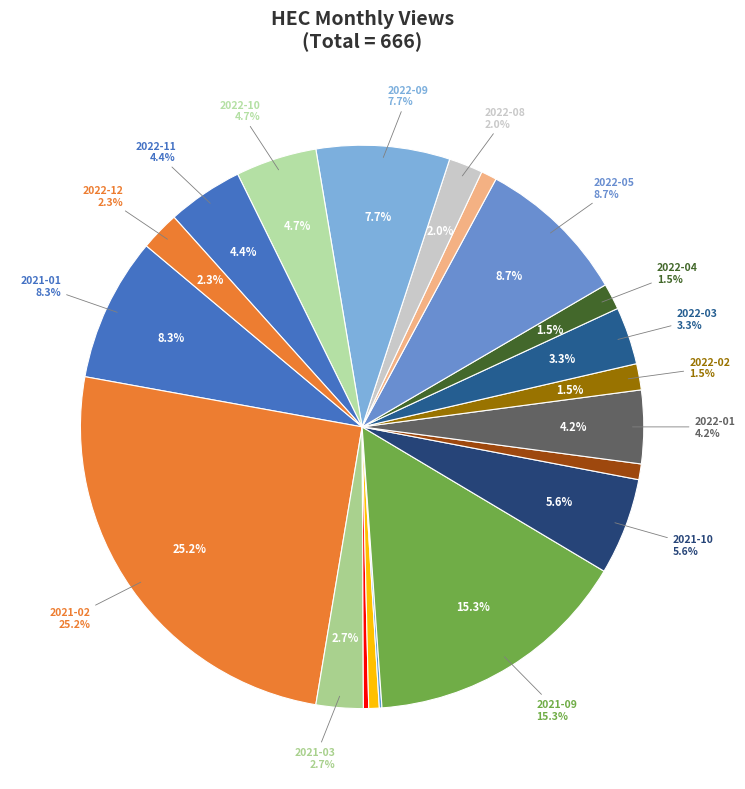

Which slice is the largest?

2021-02